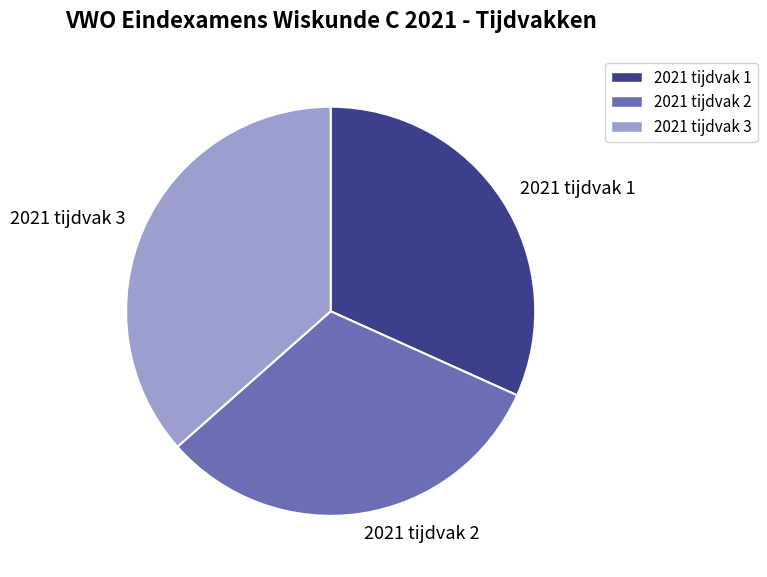

Do 2021 tijdvak 1 and 2021 tijdvak 3 together represent more than half of the pie?

Yes